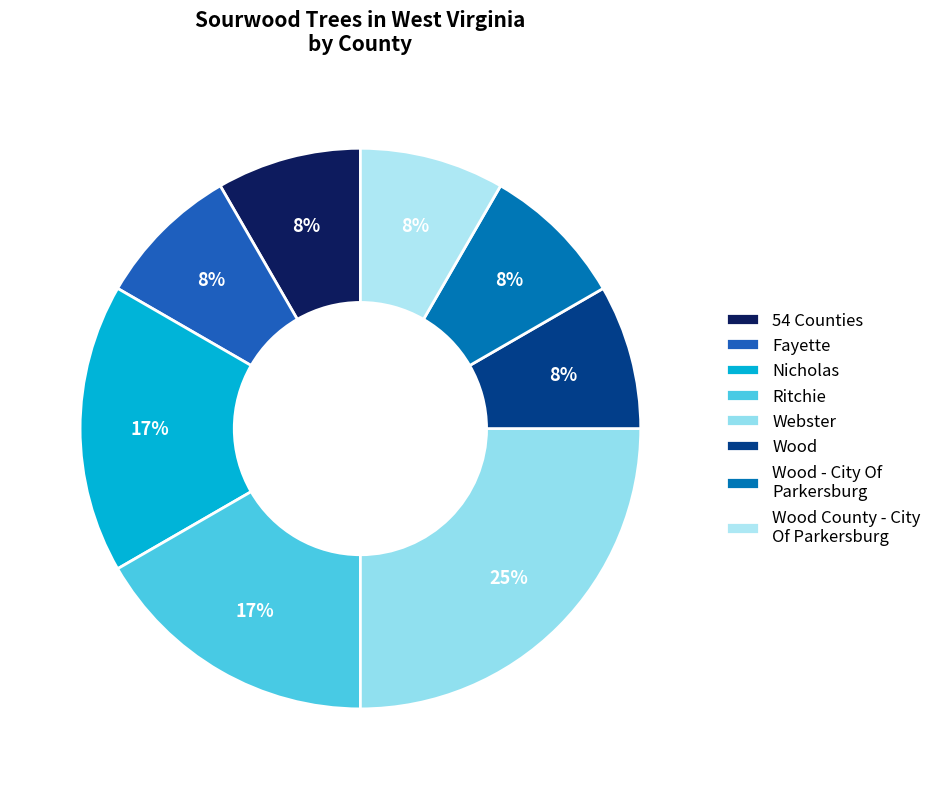

Is there any slice that represents more than half of the pie?

No